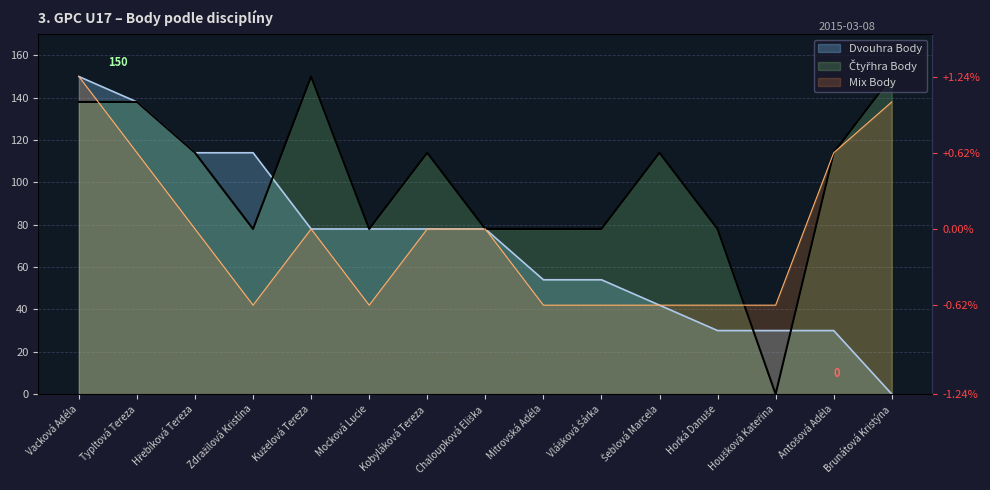

How many values in the Čtyřhra Body series exceed 114?

4